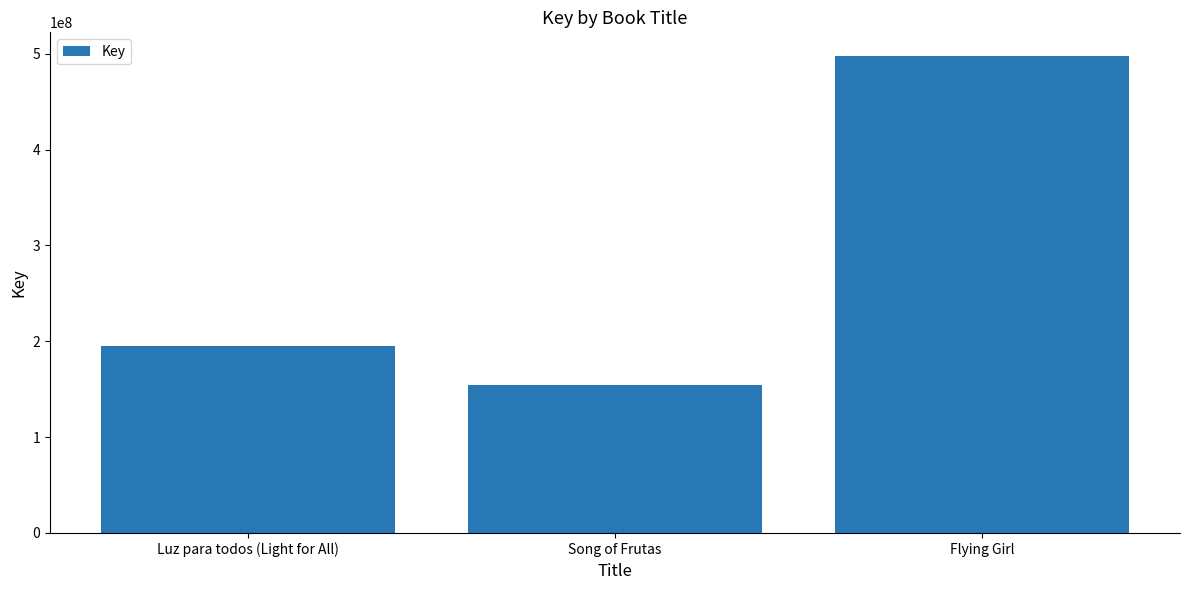

Which label corresponds to the largest value in the chart?

Flying Girl